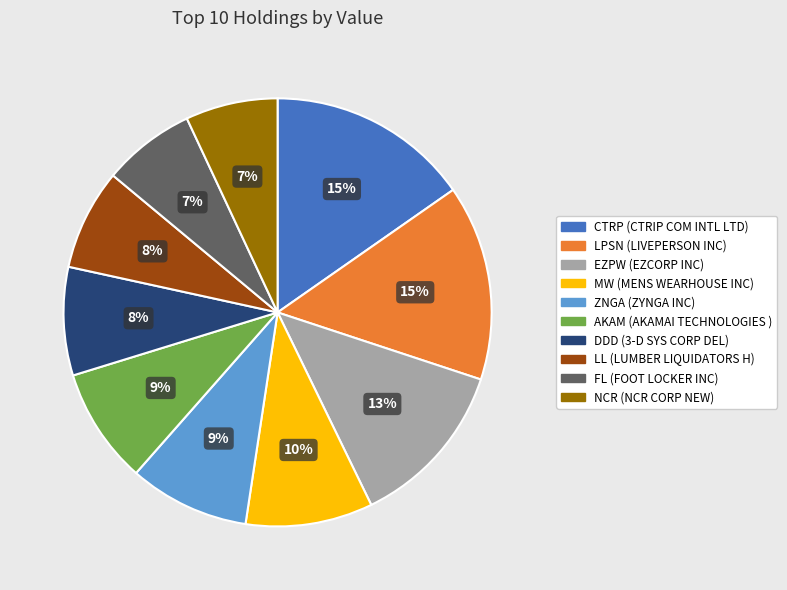

To the nearest percent, what is the difference between the largest and smallest slice percentages?

8%